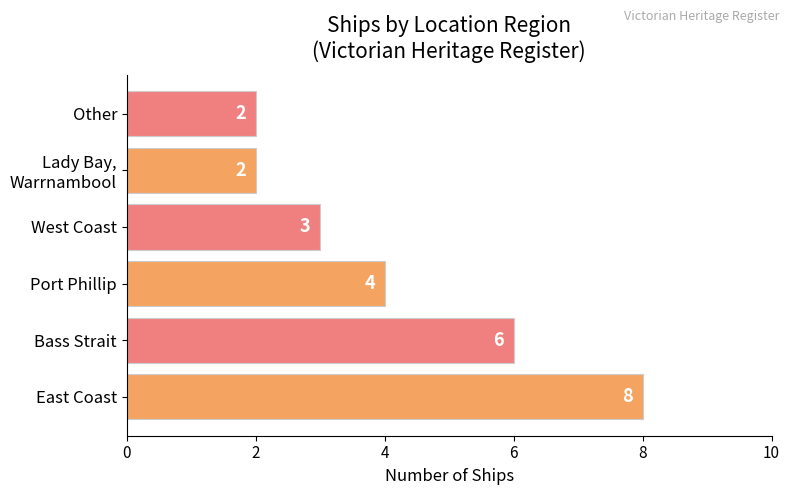

What is the difference between the maximum and minimum values?

6